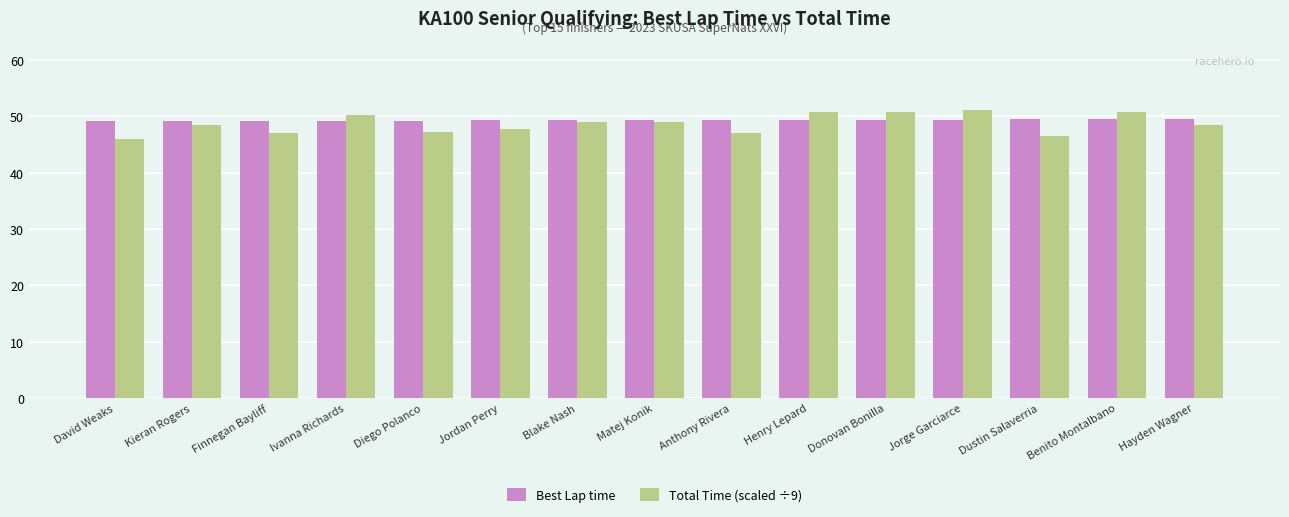

What is the minimum value shown in the chart?

46.0